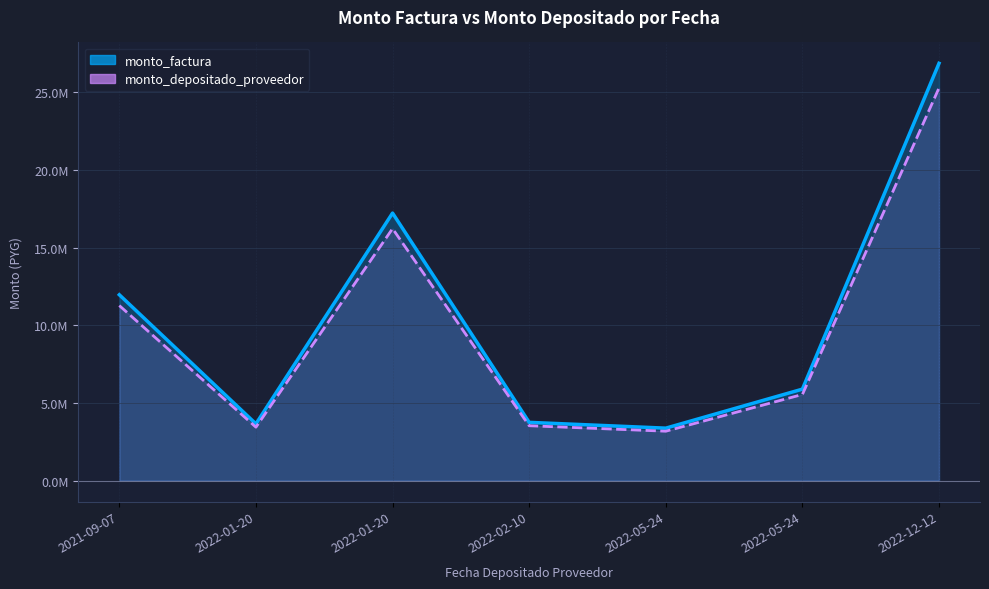

The monto_factura series shows 26878000 at 2022-12-12. True or false?

True